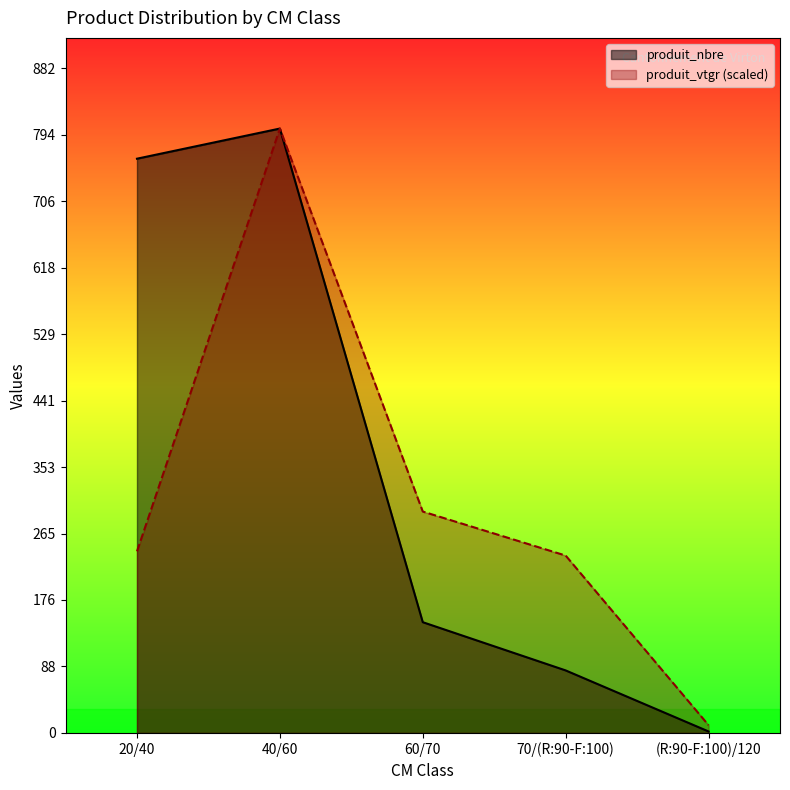

What is the value of the produit_vtgr point at the 4th from the left?

235.4